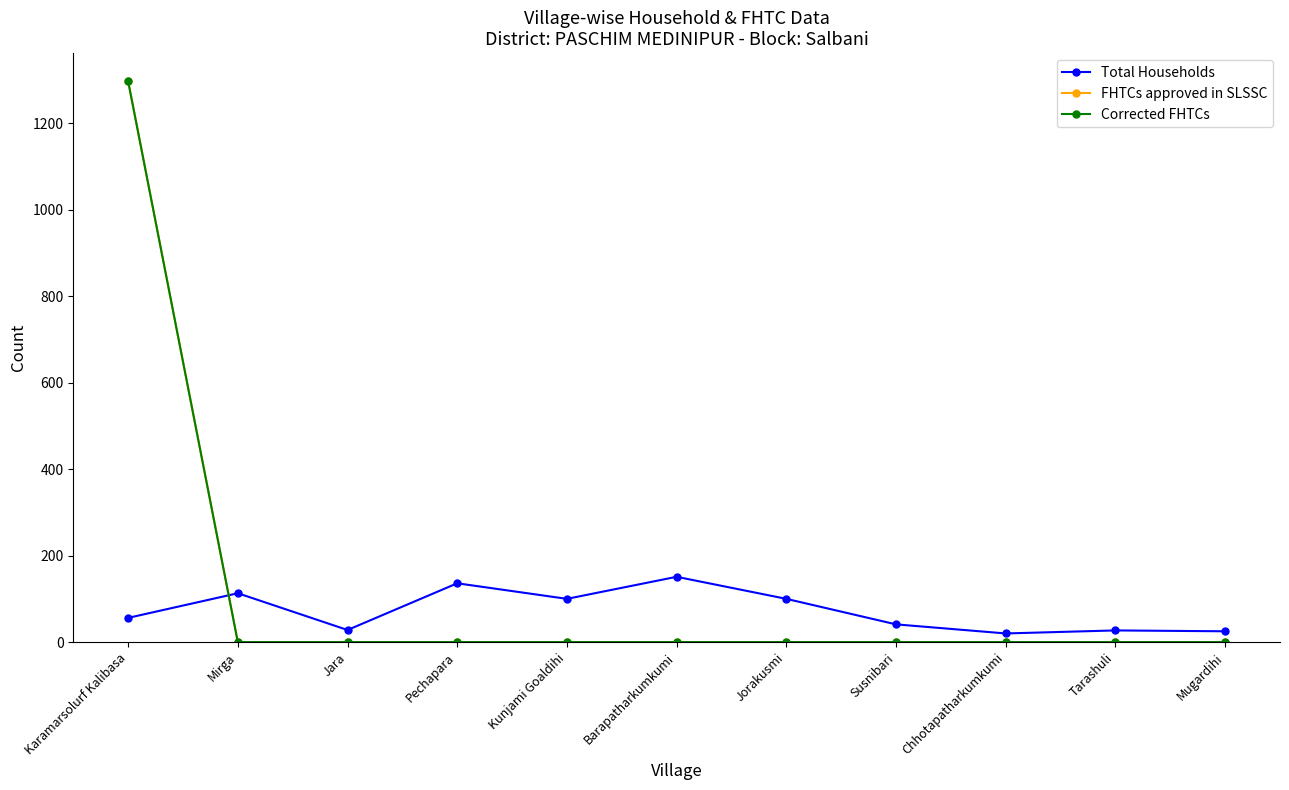

True or false: FHTCs approved in SLSSC and Corrected FHTCs cross at least once.

False